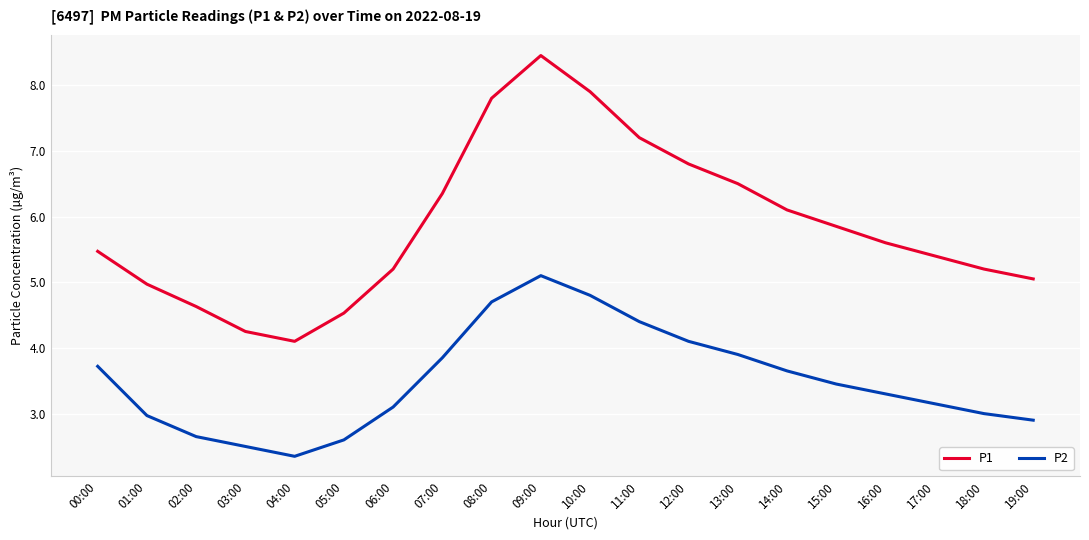

True or false: P2 and P1 intersect in this chart.

False